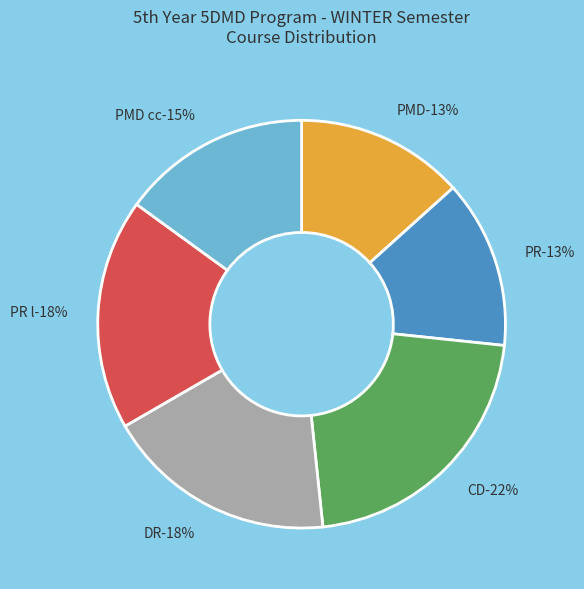

True or false: DR accounts for 18% of the total.

True